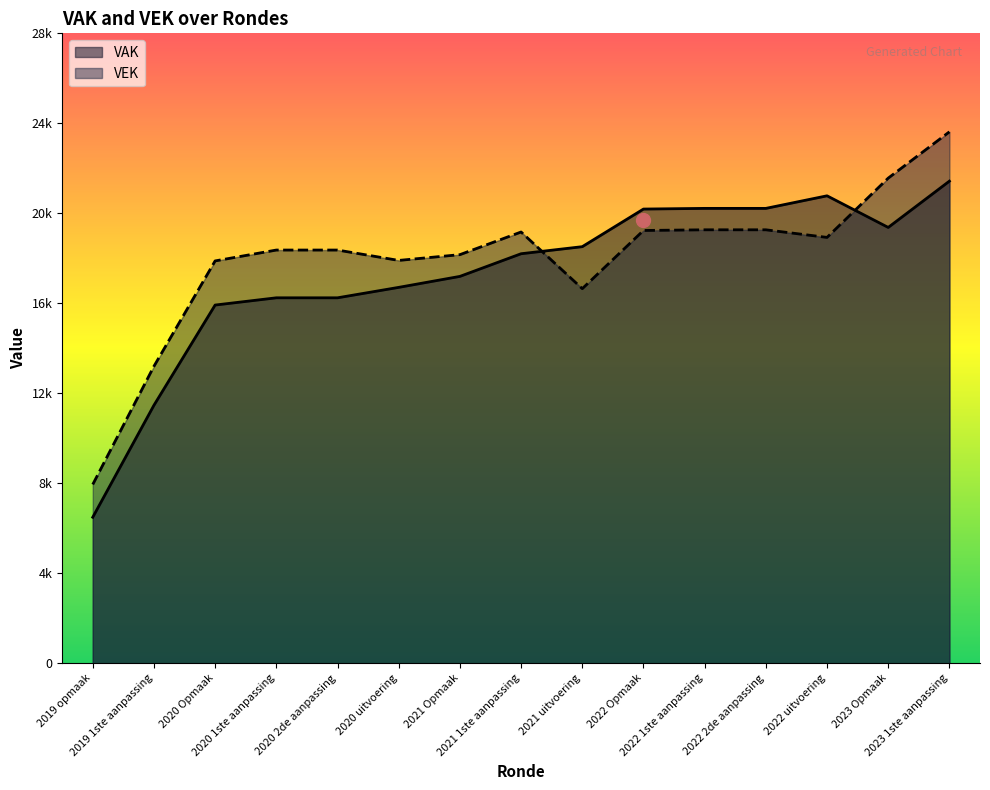

What is the label of the 5th point from the left?

2020 2de aanpassing